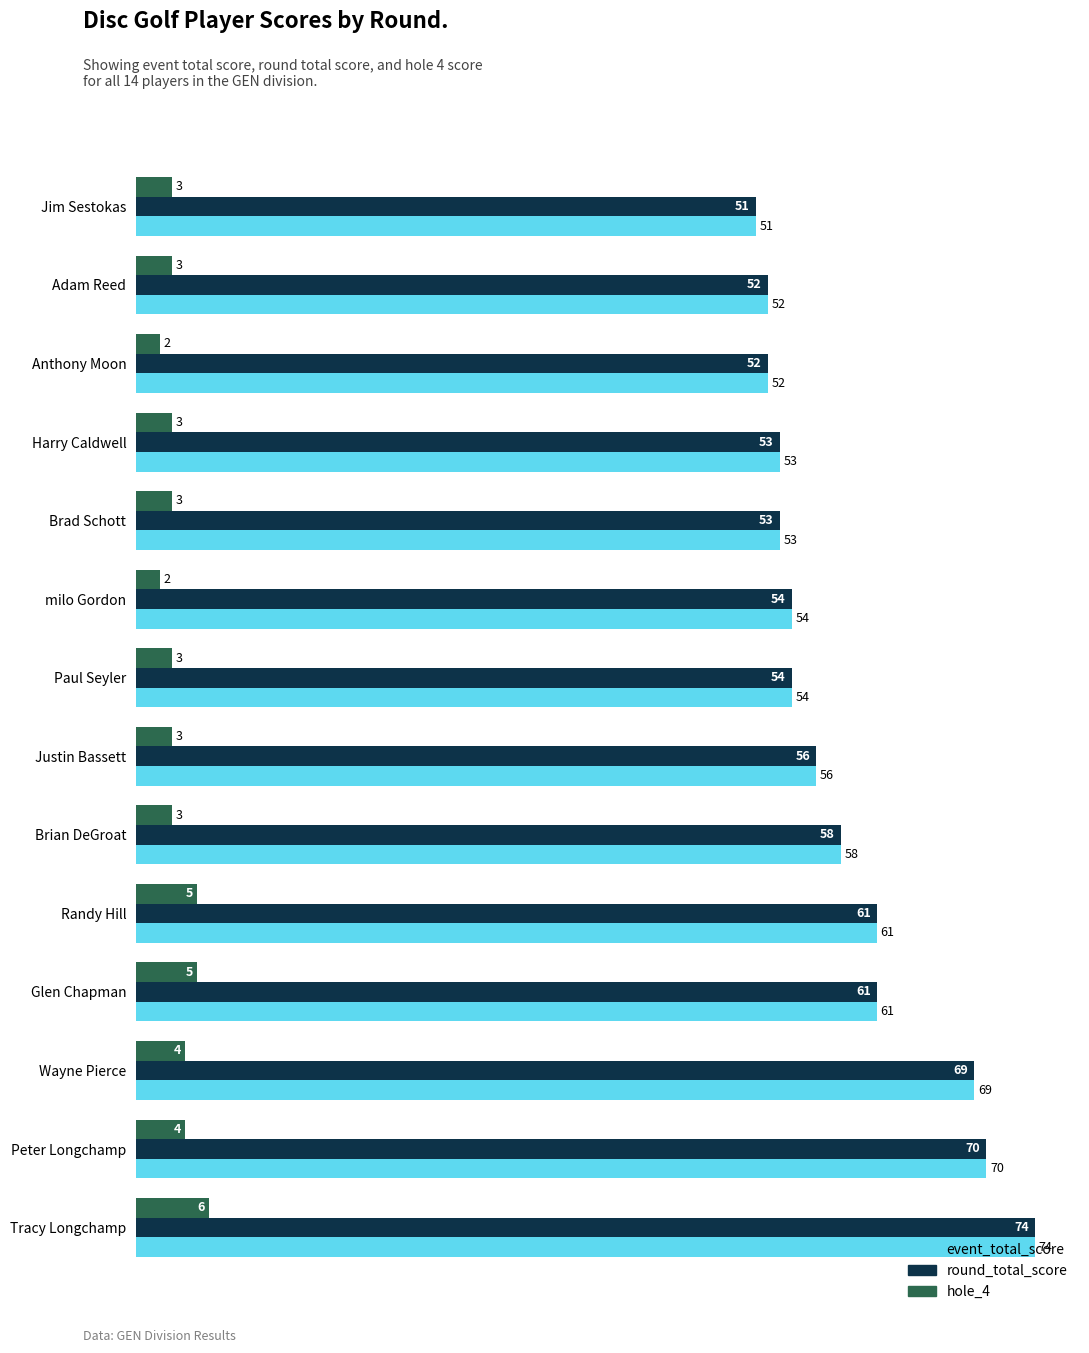

What is the difference between the maximum and minimum values in the hole_4 series?

4